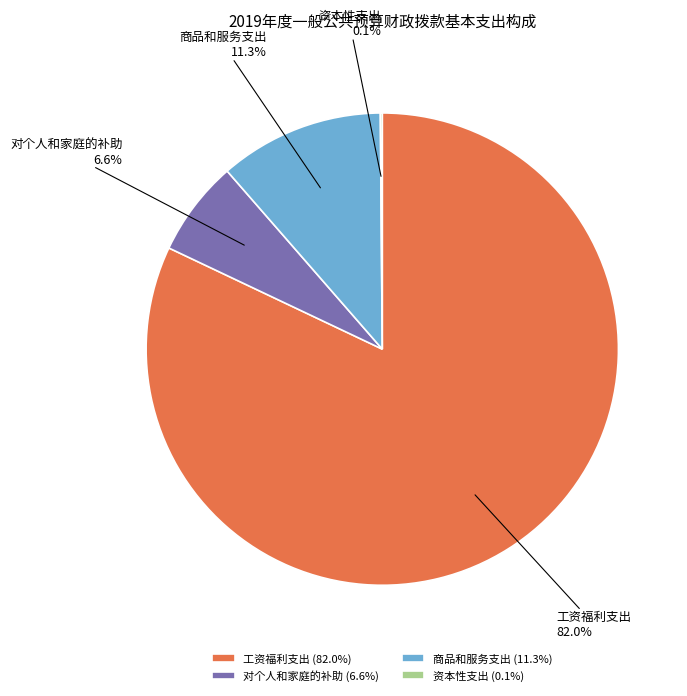

Which slice is the largest?

工资福利支出